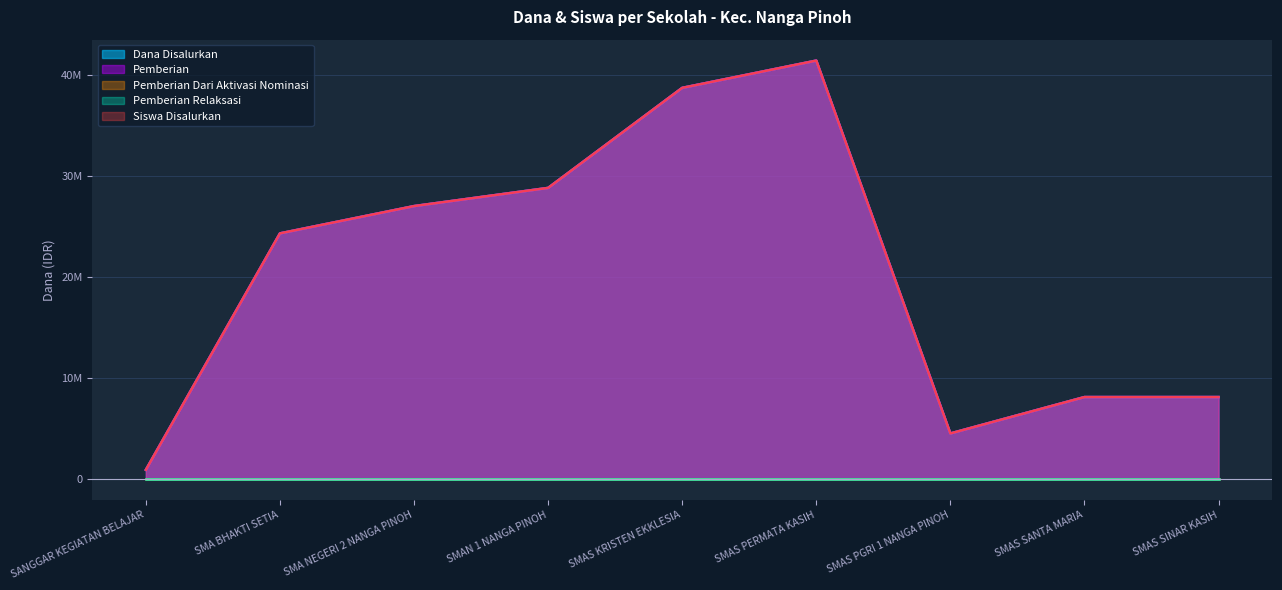

True or false: Pemberian and Siswa Disalurkan intersect in this chart.

False